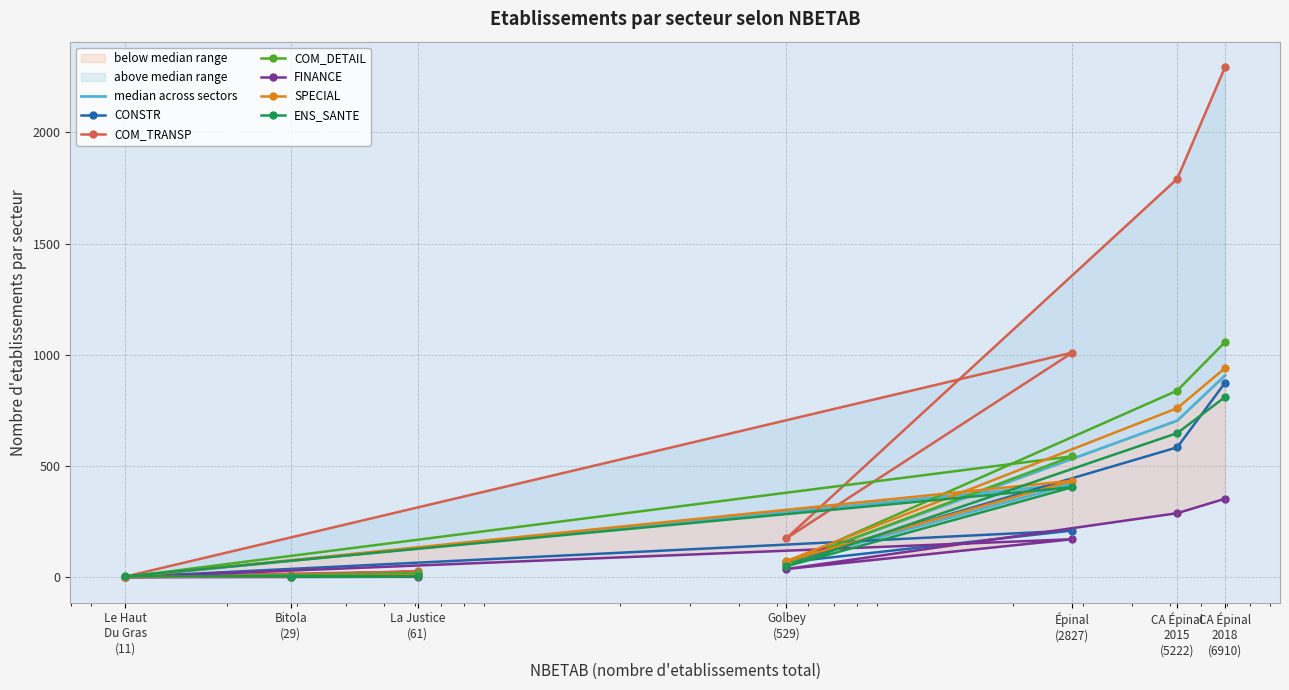

Where is CONSTR nearest to the value 437?

CA Épinal 2015 (5222)